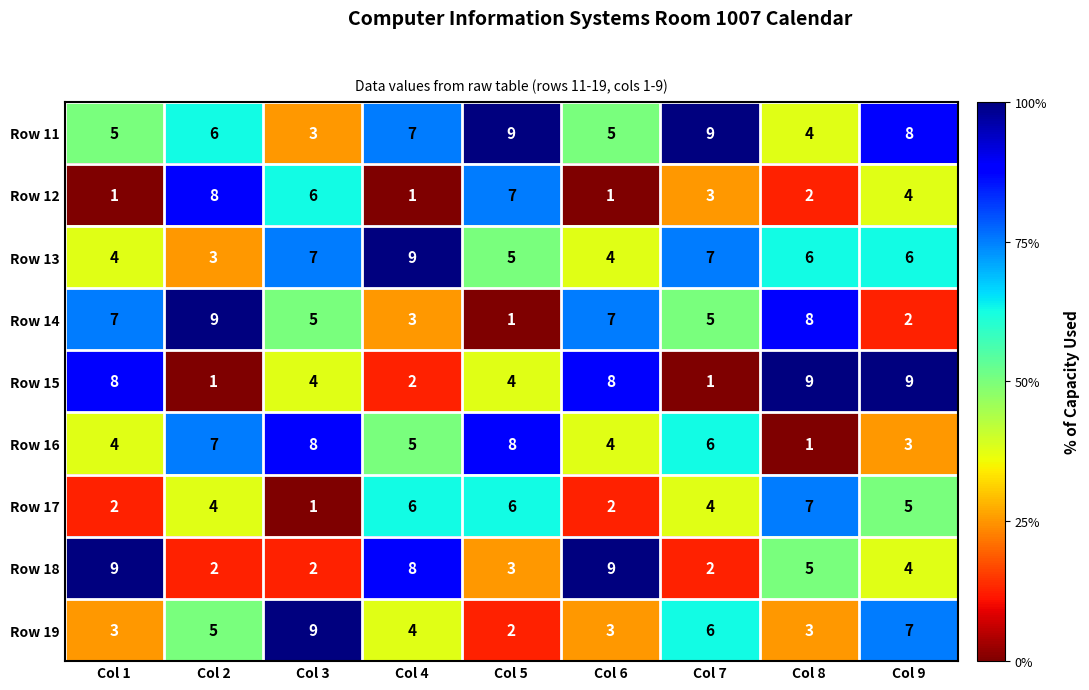

At which label does Row 16 first exceed 5?

Col 2